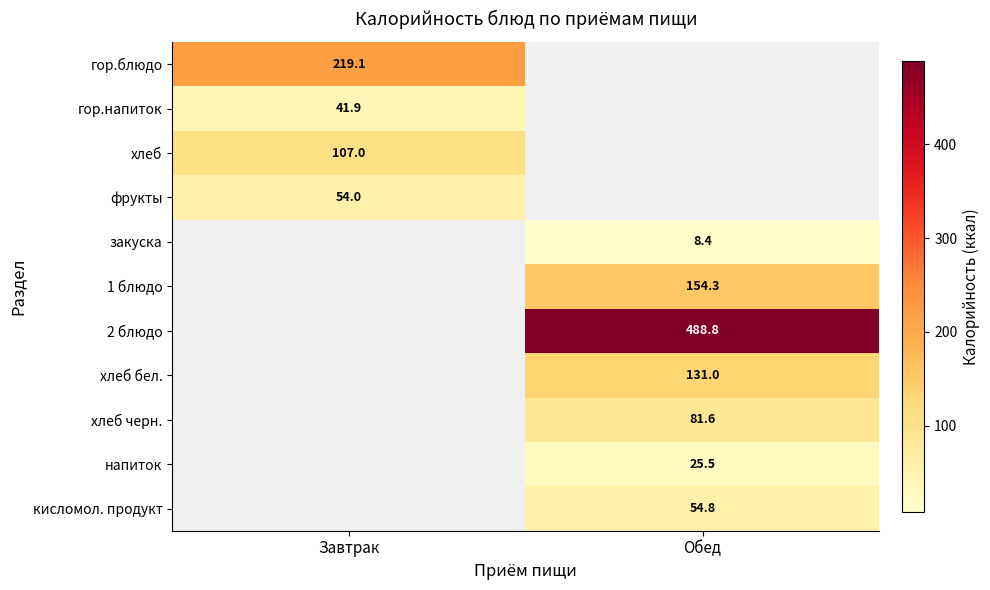

The value of 1 блюдо at Обед is 250.1. True or false?

False